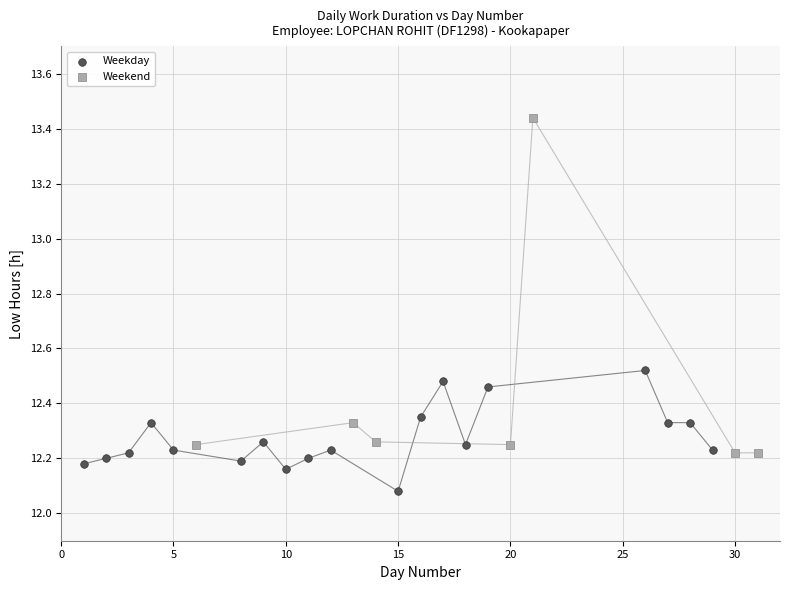

Which series contains the highest Y value?

Weekend